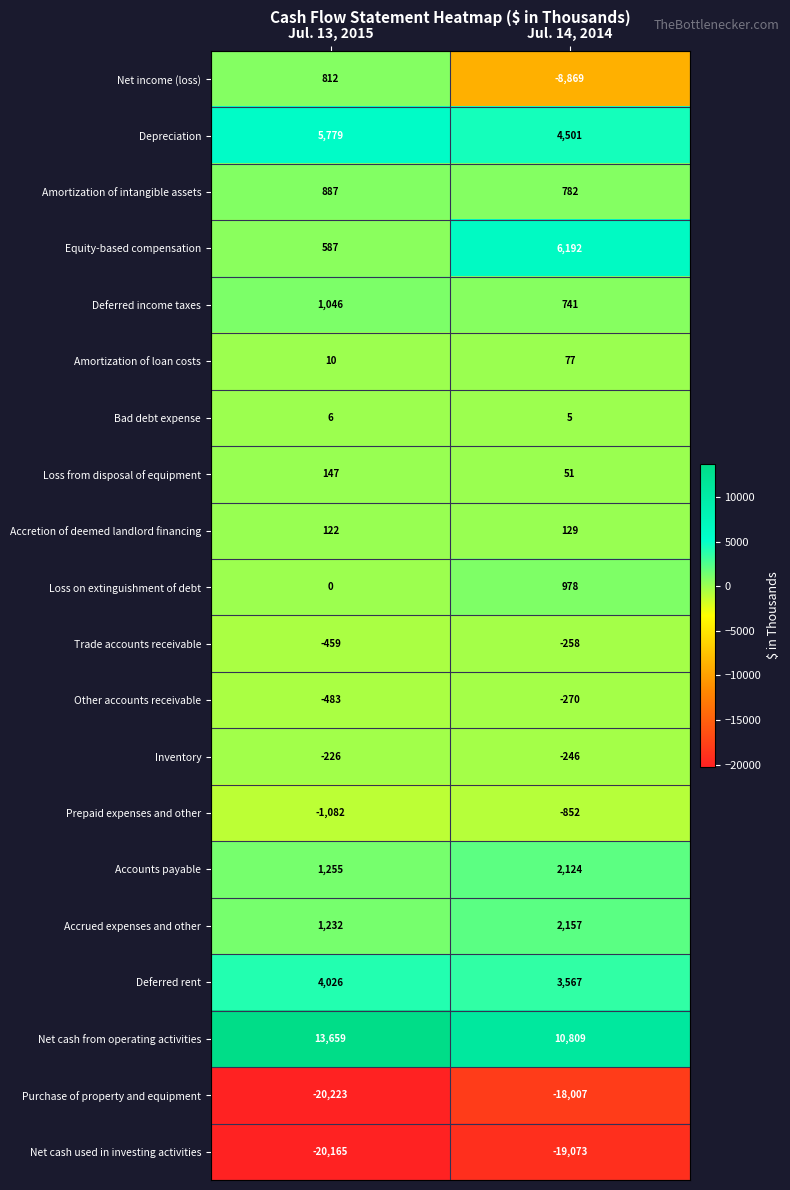

Which series has the largest range (max minus min)?

Net income (loss)